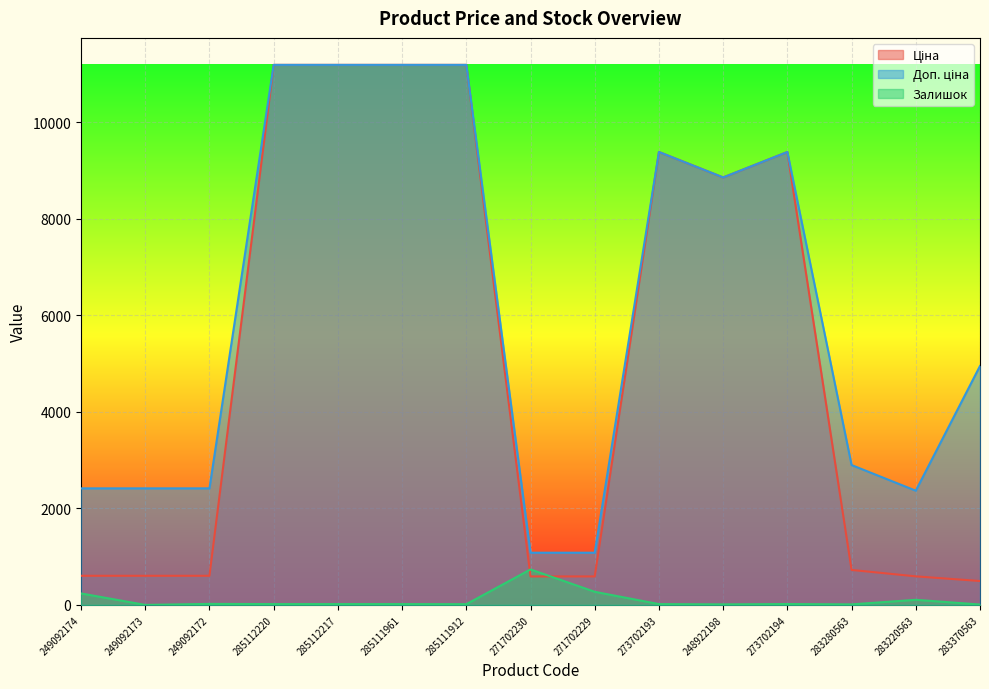

What is the total value across all series at 283280563?

3633.2